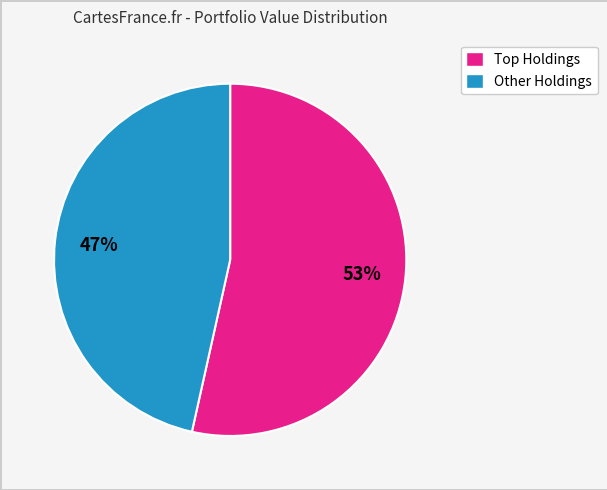

How many slices are in this pie chart?

2